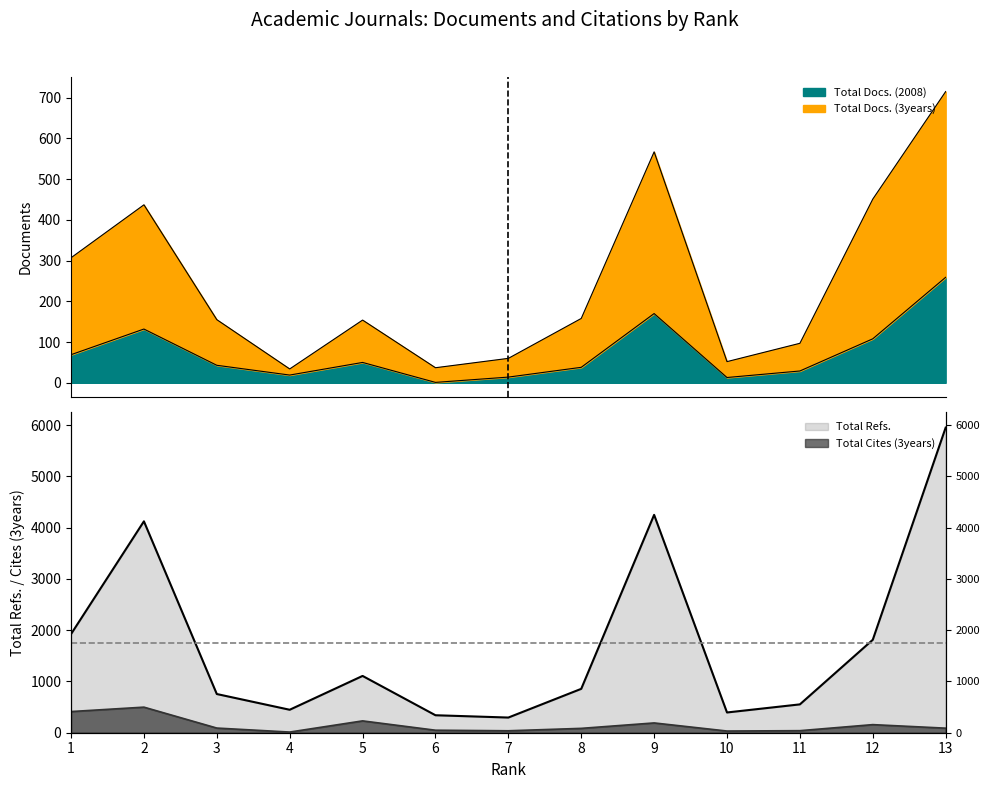

Which has a higher value, 1 or 6?

1